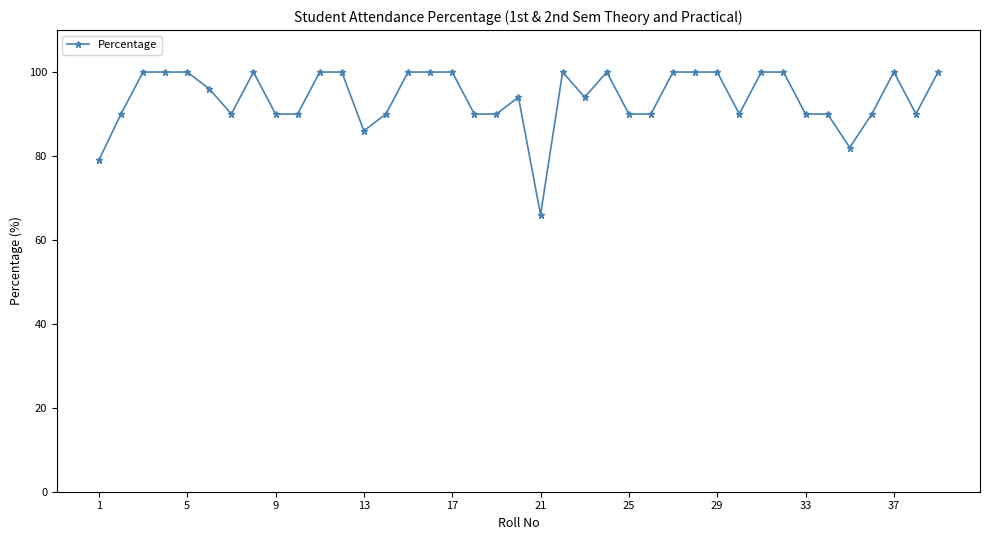

What is the value of the 4th point from the left?

100